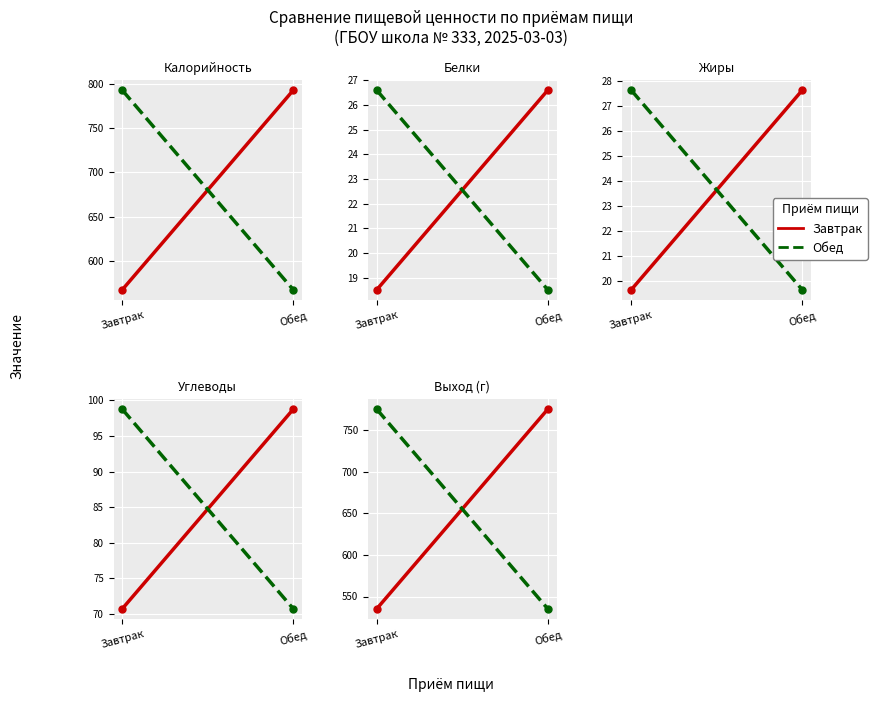

At Завтрак, list the series in order from smallest to largest.

Завтрак, Обед